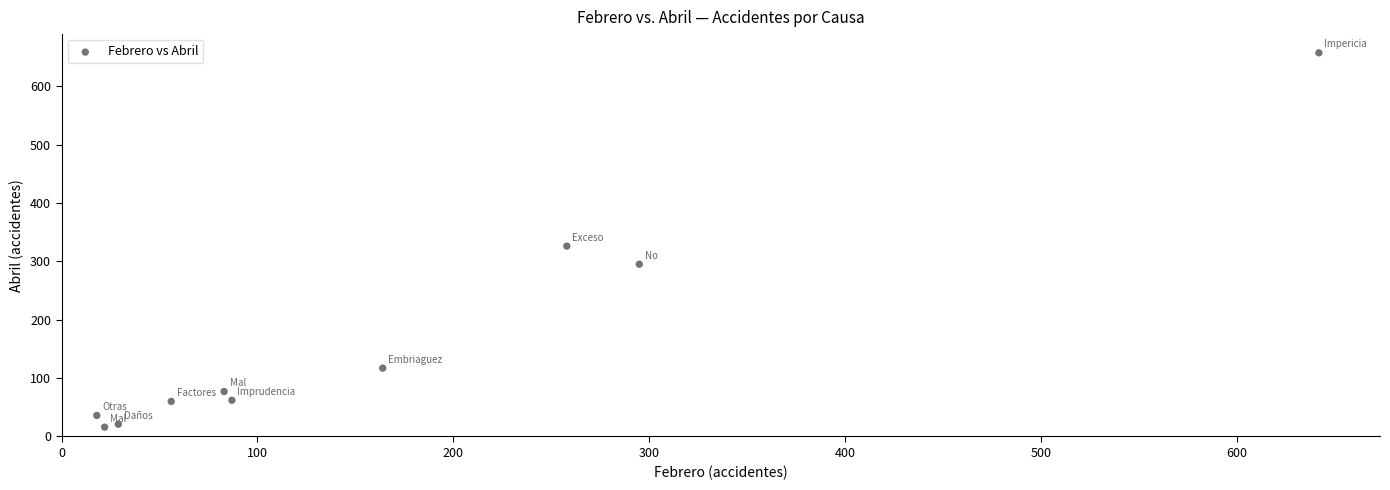

What Y value in the scatter plot is closest to 336?

326